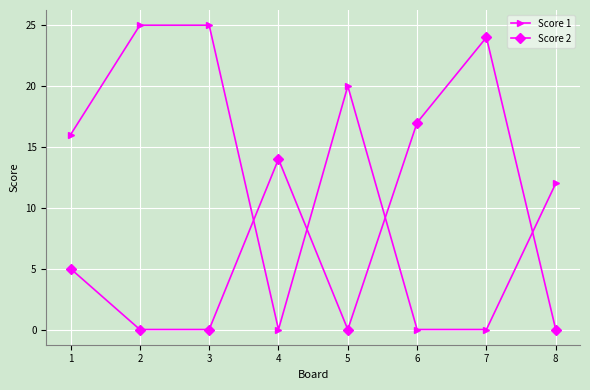

Which series has the largest total across all categories?

Score 1